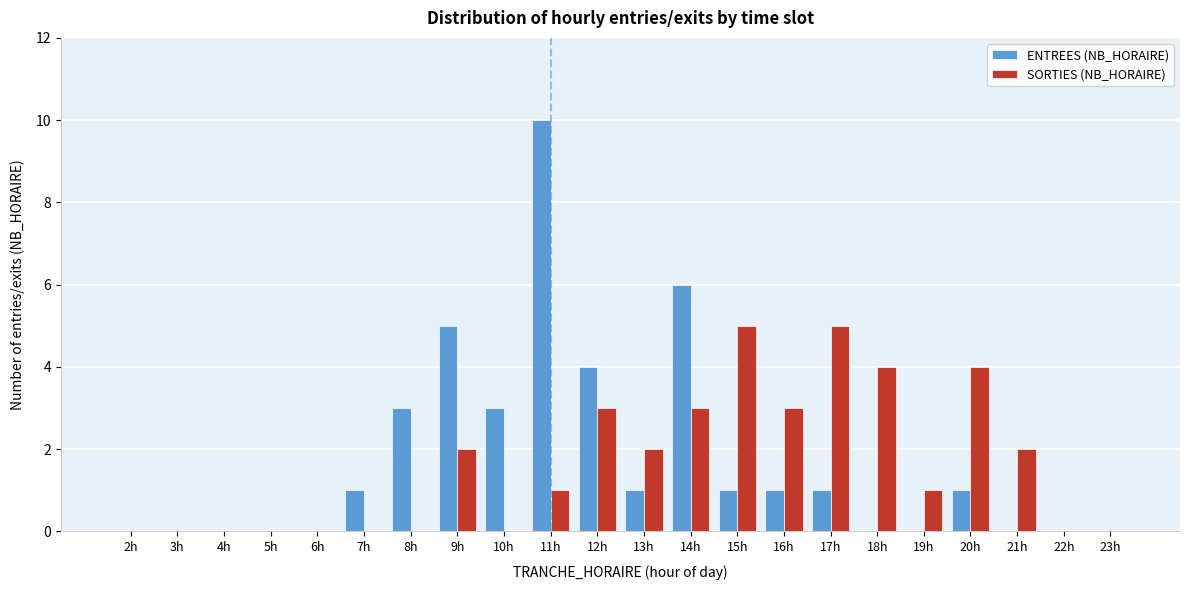

Between 3h and 14h, which series saw the biggest shift?

ENTREES (NB_HORAIRE)